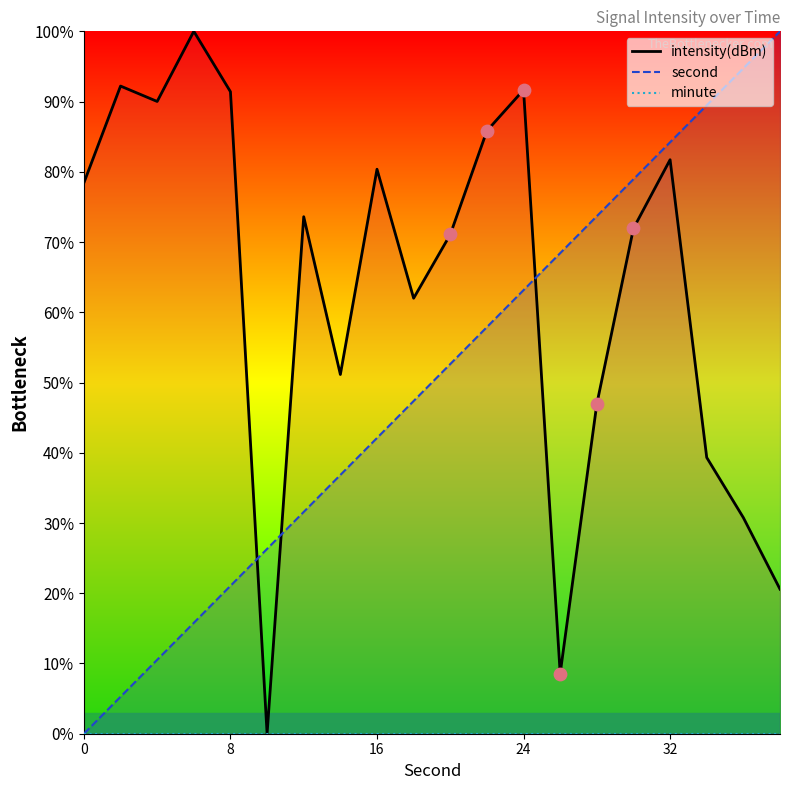

Is the value of second at 0 greater than the value of intensity at 2?

No